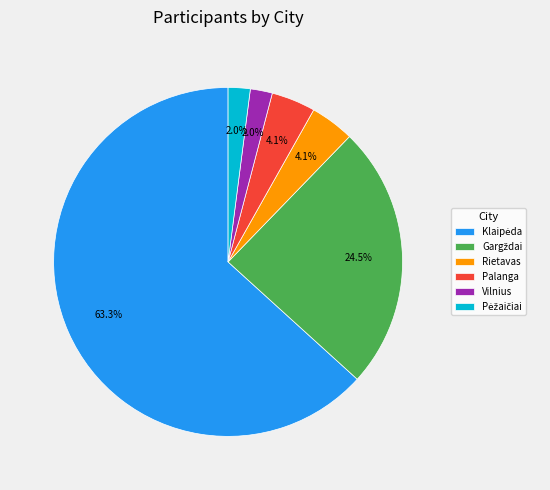

Is there any slice that represents more than half of the pie?

Yes